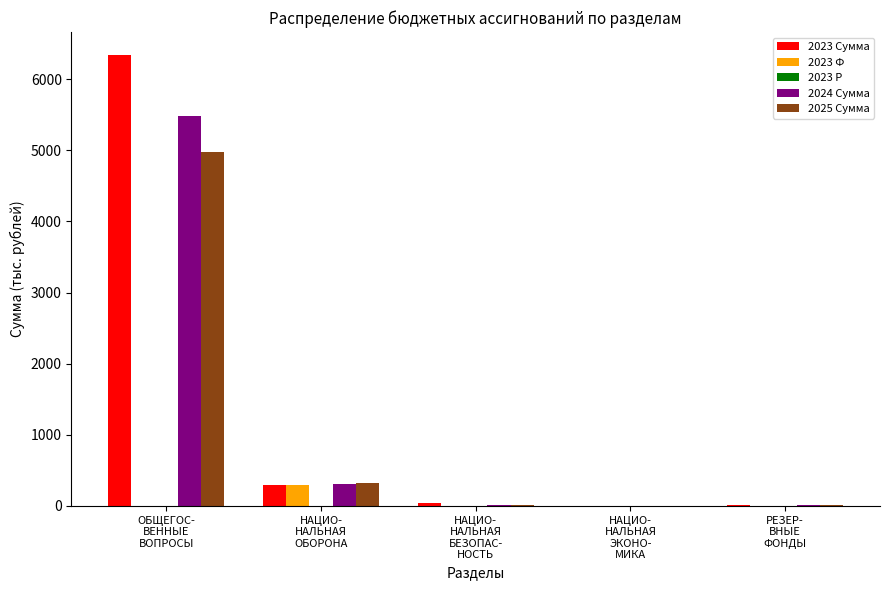

What is the maximum value for 2024 Сумма?

5484.2